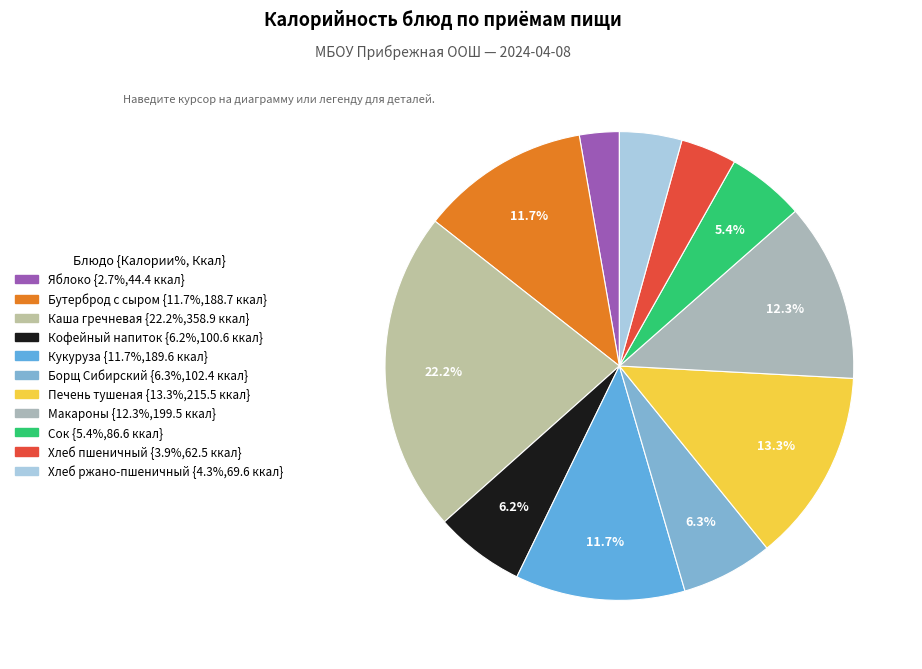

How many segments does this pie chart have?

11